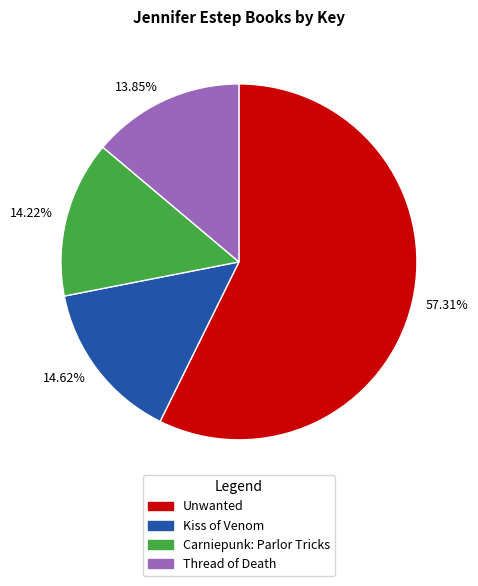

How many slices are in this pie chart?

4